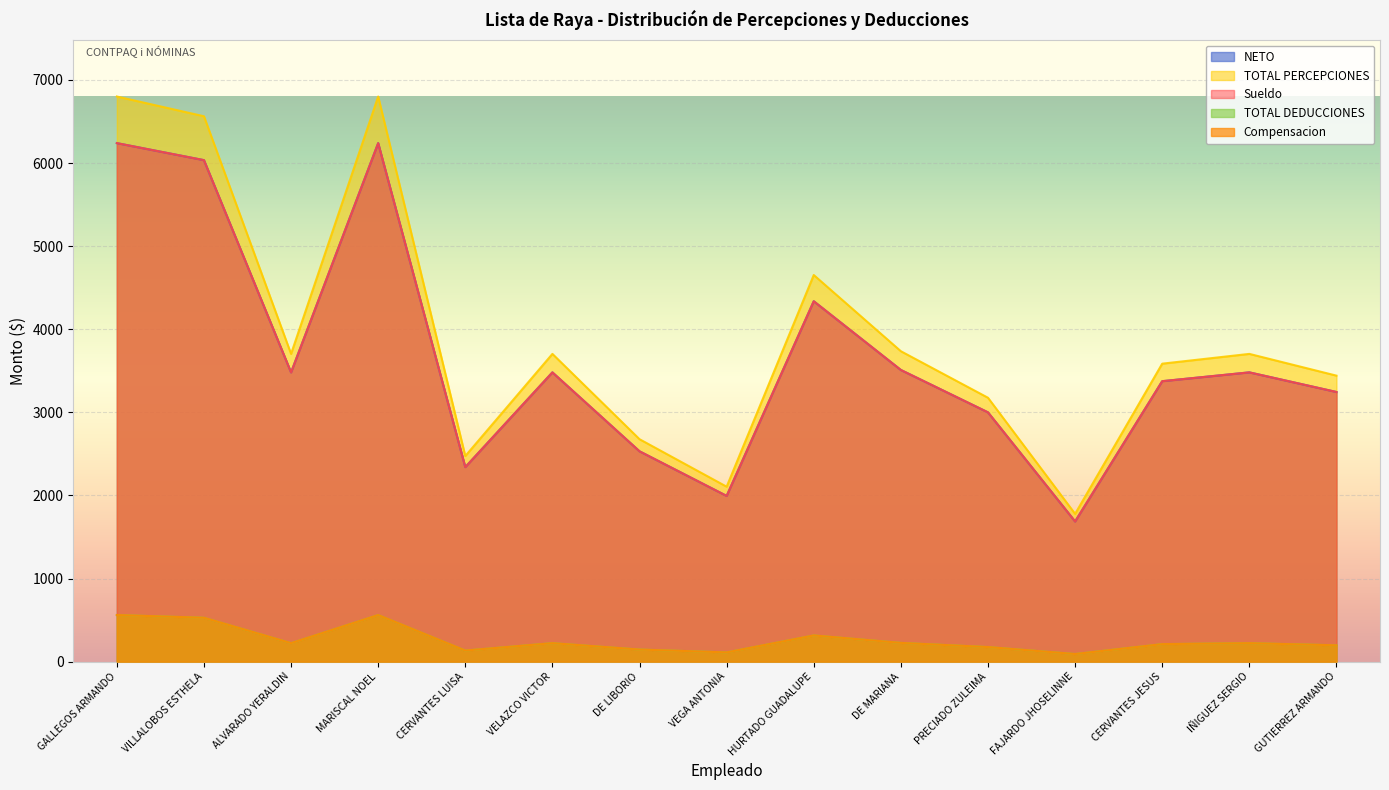

What is the difference between the maximum and minimum values in the NETO series?

4553.0